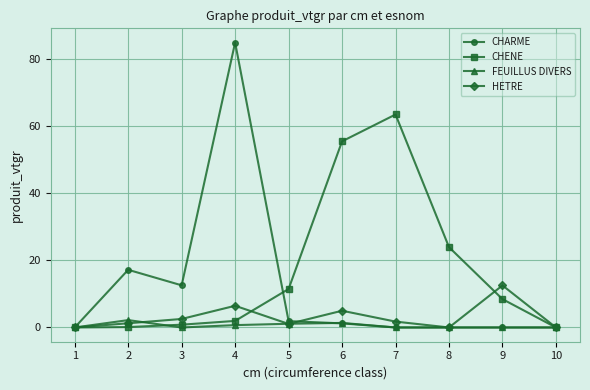

What is the highest value of the FEUILLUS DIVERS series?

2.2